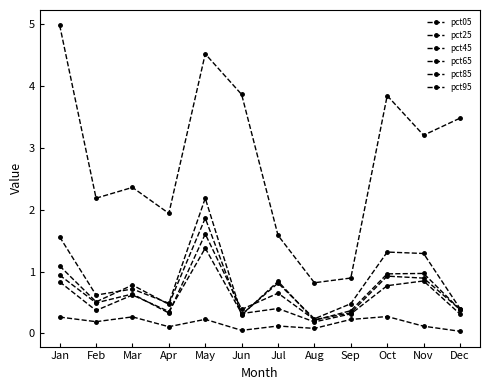

Read the pct05 value at Mar.

2.4